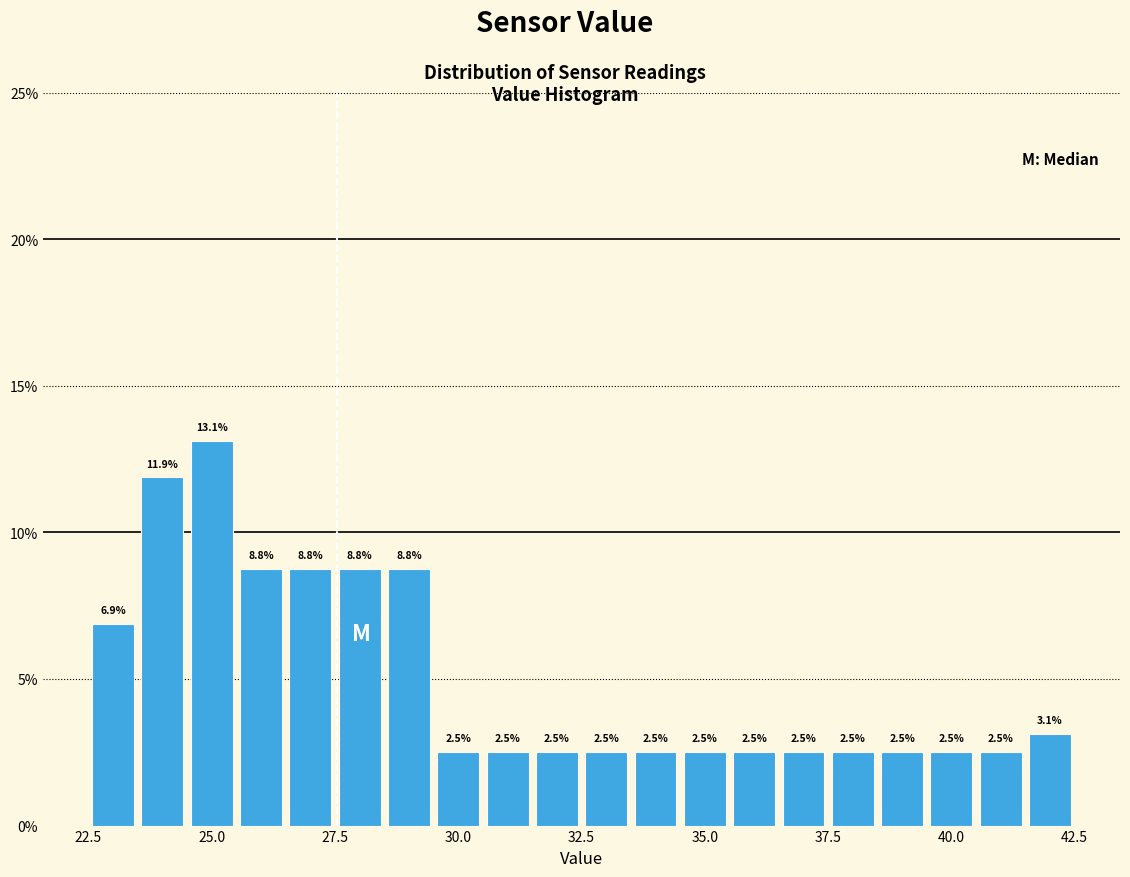

Read against the x-axis, roughly where is the centre of the tallest bar?

25.0